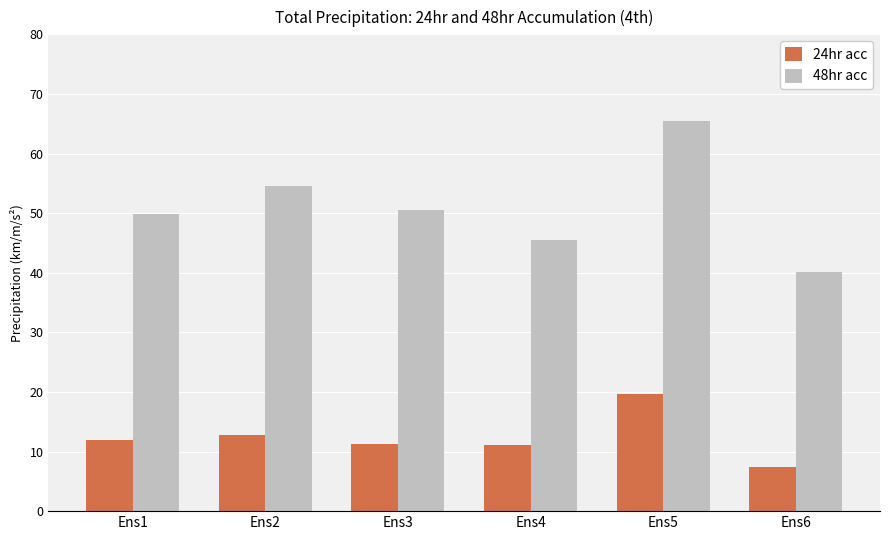

What is the total value across all series at Ens3?

61.8